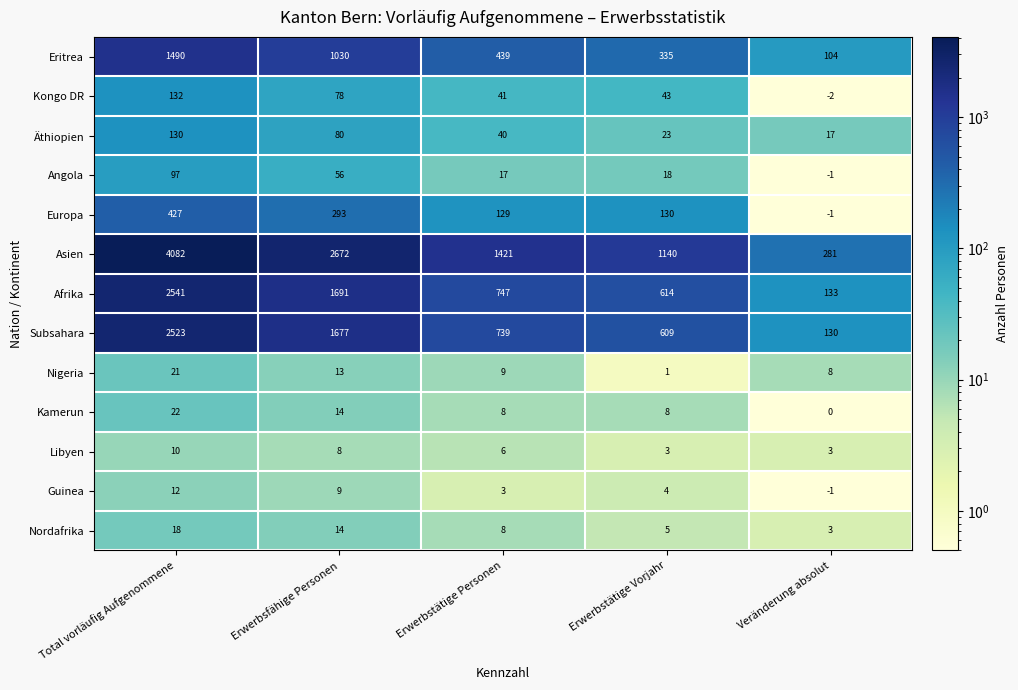

What is the highest value of the Nigeria series?

21